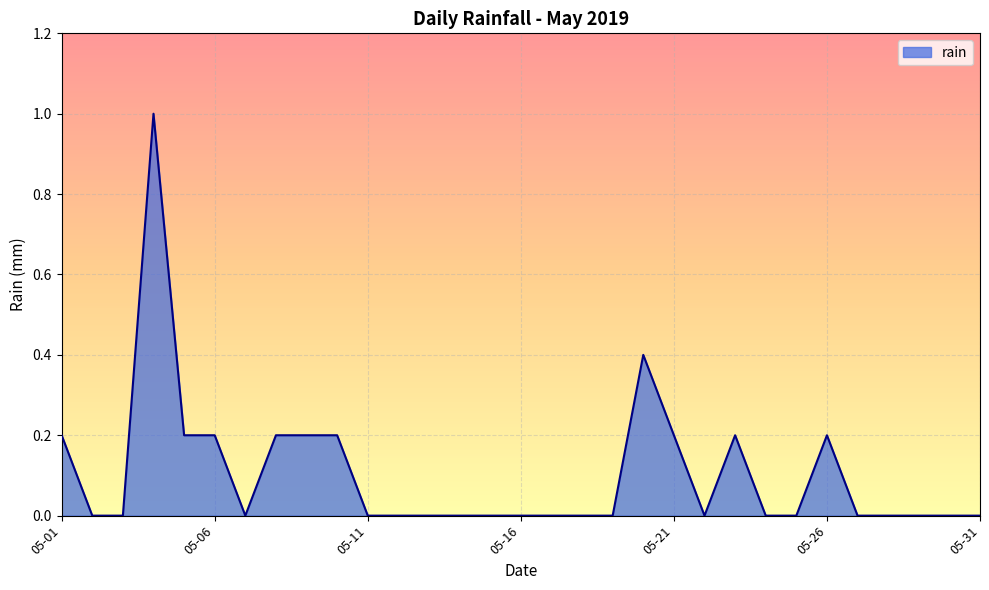

What is the maximum value shown in the chart?

1.0